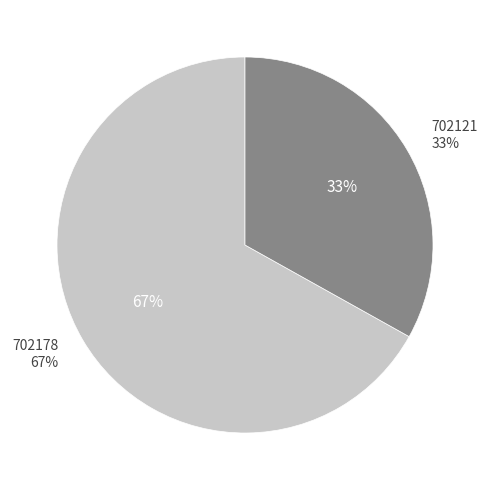

To the nearest percent, what is the average slice percentage?

50%